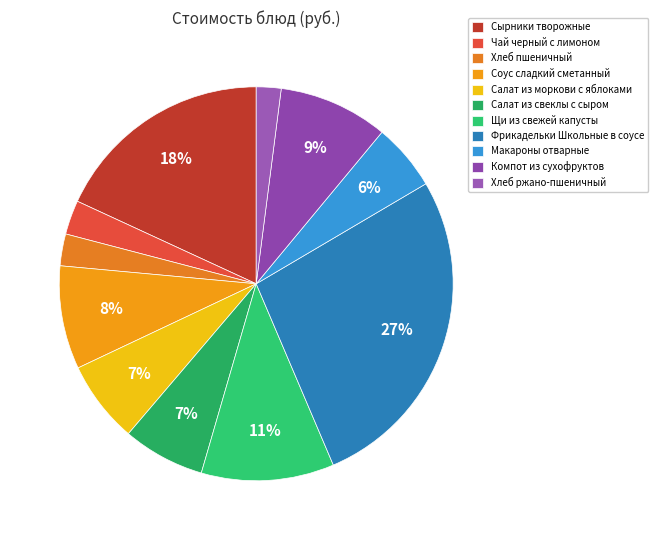

Count the number of slices in the pie.

11